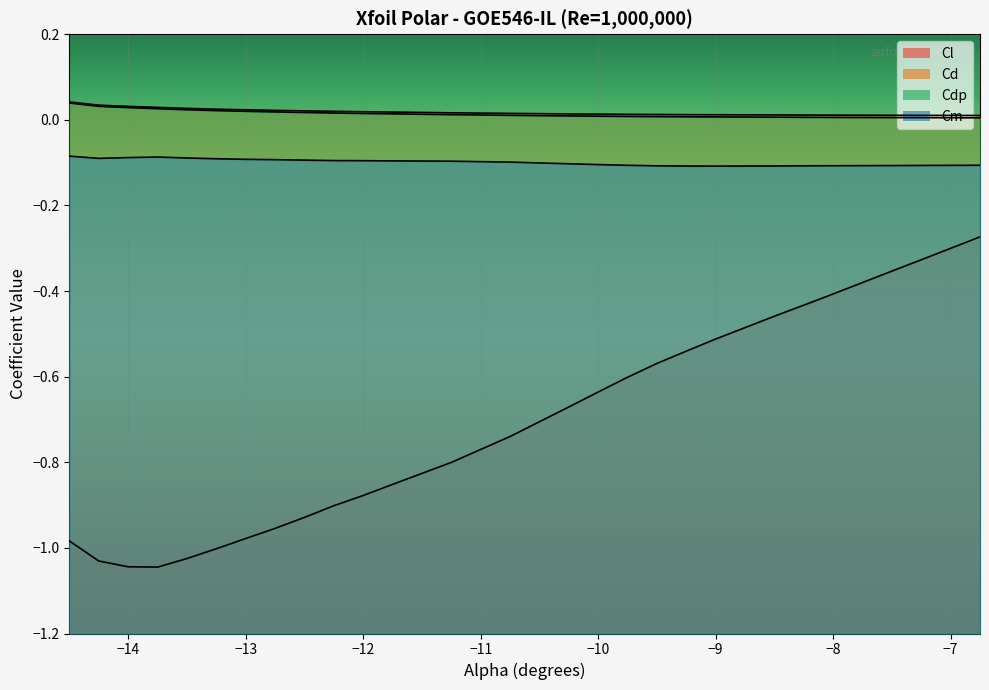

True or false: Cd and Cm cross at least once.

False